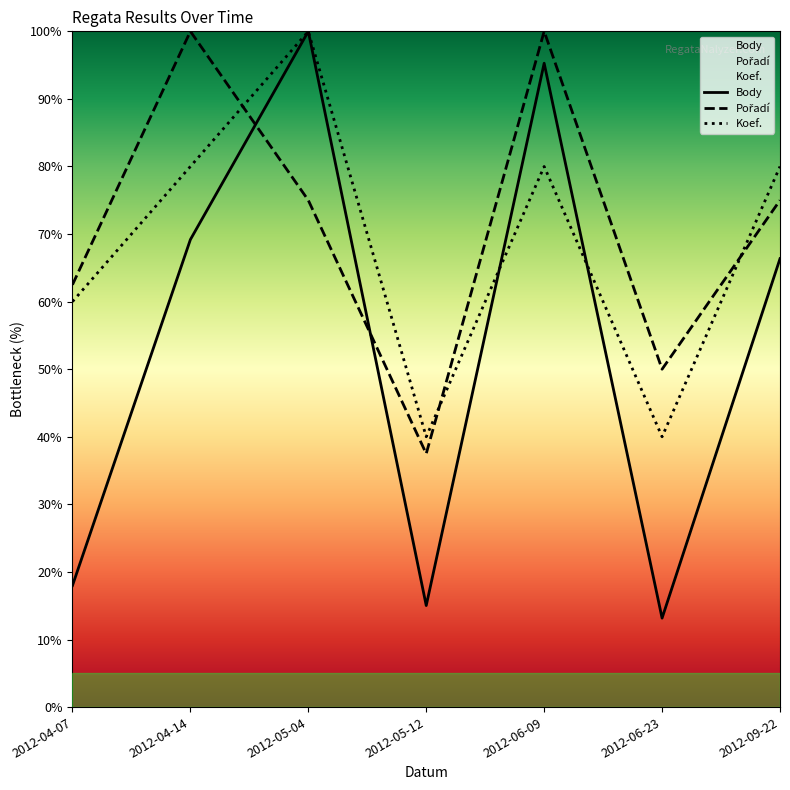

What is the maximum value for Pořadí?

100.0